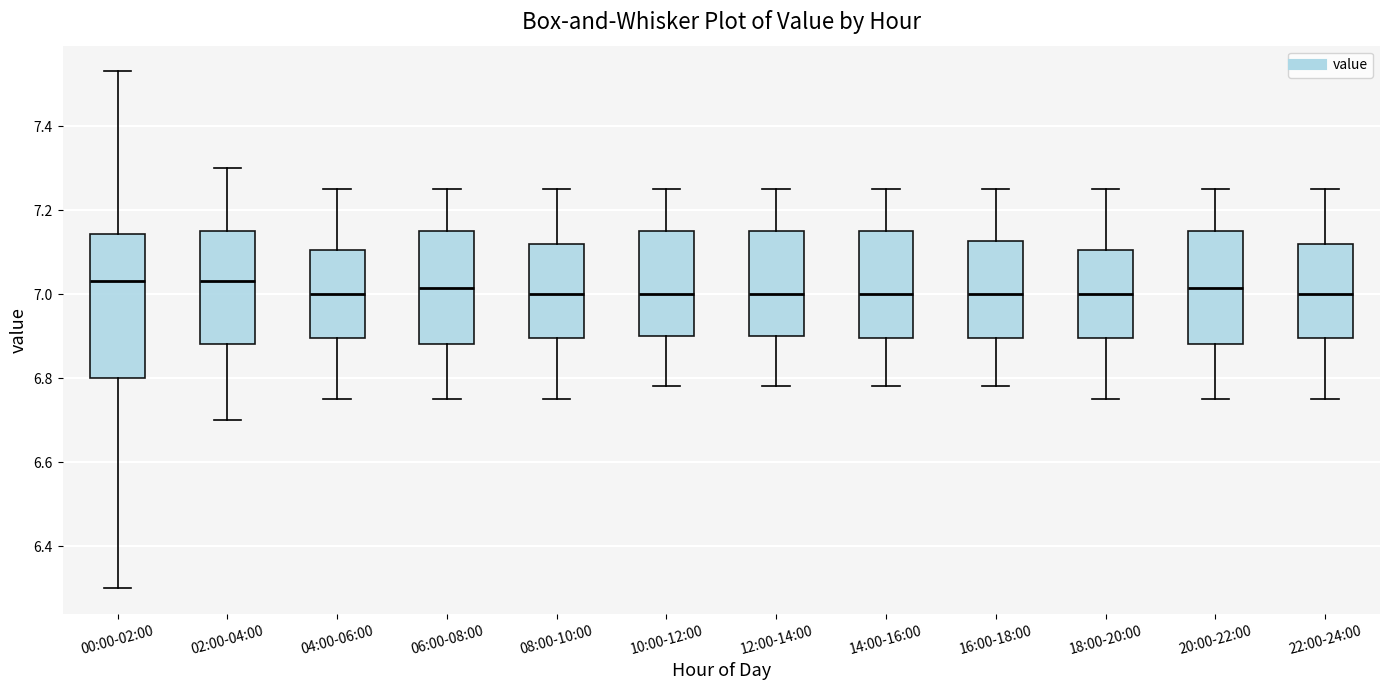

Reading left to right, read every box against the y-axis: the position of its median line, the range the box covers, and the ends of its whiskers. The values are not printed on the chart, so give them approximately, as read against the axis.

00:00-02:00: median 7.04, box 6.80 to 7.14, whiskers 6.30 to 7.54
02:00-04:00: median 7.04, box 6.88 to 7.16, whiskers 6.70 to 7.30
04:00-06:00: median 7.00, box 6.90 to 7.10, whiskers 6.76 to 7.26
06:00-08:00: median 7.02, box 6.88 to 7.16, whiskers 6.76 to 7.26
08:00-10:00: median 7.00, box 6.90 to 7.12, whiskers 6.76 to 7.26
10:00-12:00: median 7.00, box 6.90 to 7.16, whiskers 6.78 to 7.26
12:00-14:00: median 7.00, box 6.90 to 7.16, whiskers 6.78 to 7.26
14:00-16:00: median 7.00, box 6.90 to 7.16, whiskers 6.78 to 7.26
16:00-18:00: median 7.00, box 6.90 to 7.12, whiskers 6.78 to 7.26
18:00-20:00: median 7.00, box 6.90 to 7.10, whiskers 6.76 to 7.26
20:00-22:00: median 7.02, box 6.88 to 7.16, whiskers 6.76 to 7.26
22:00-24:00: median 7.00, box 6.90 to 7.12, whiskers 6.76 to 7.26